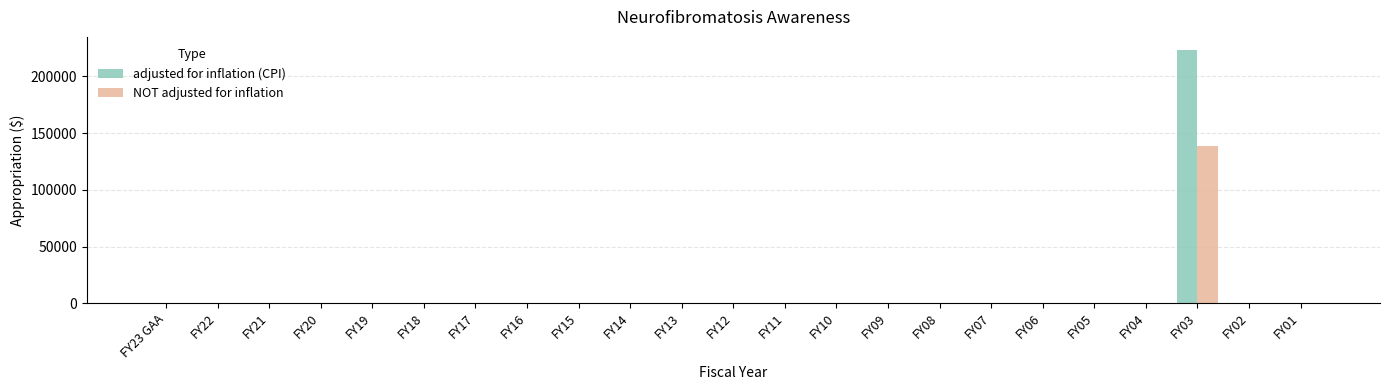

What is the sum of all NOT adjusted for inflation values?

138640